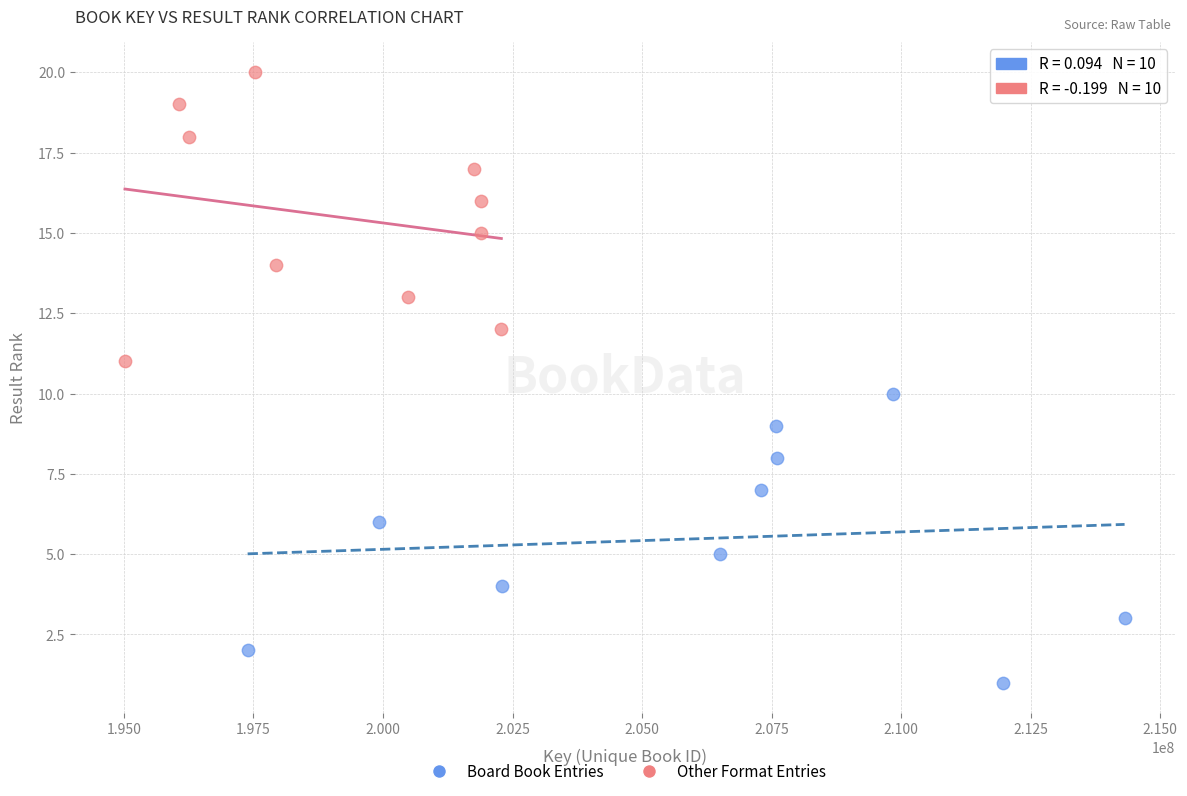

Which series reaches the minimum Y coordinate?

Board Book Entries